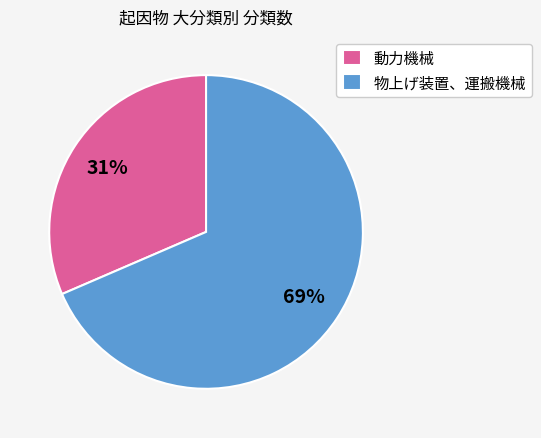

Is there a majority slice in this chart?

Yes